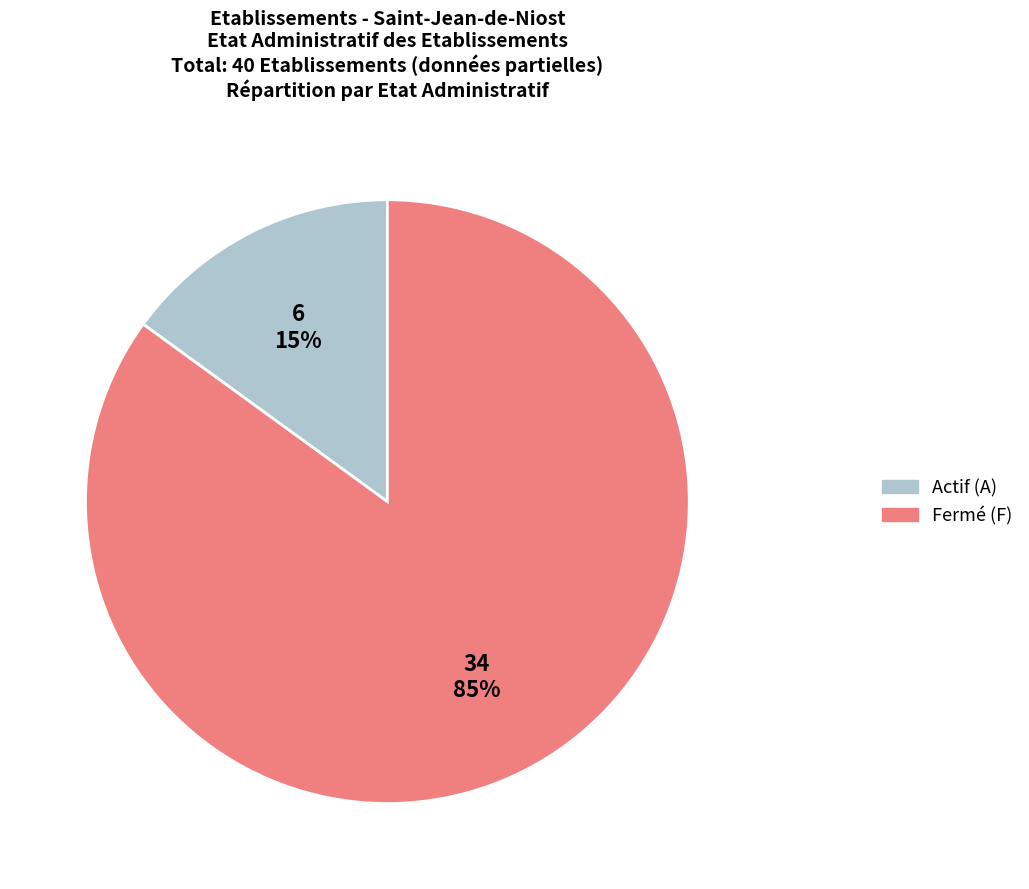

To the nearest percent, what is the difference between the largest and smallest slice percentages?

70%